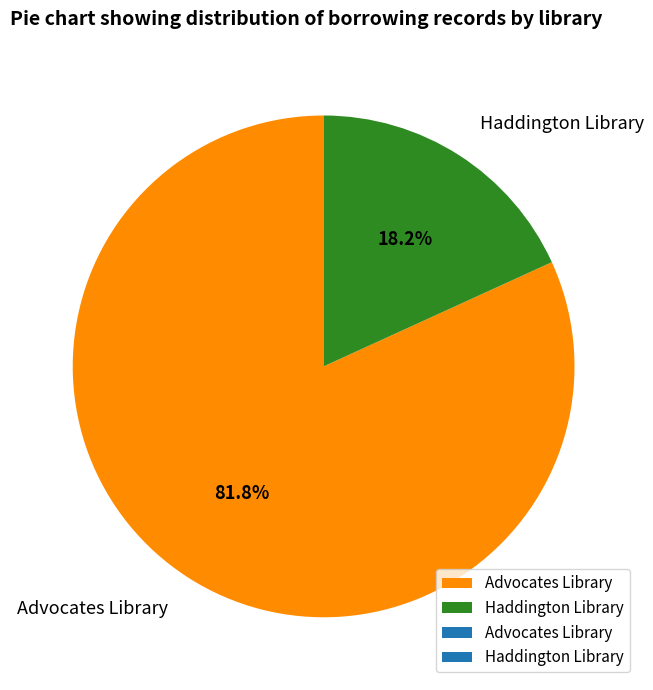

What portion of the pie excludes Advocates Library?

18.2%